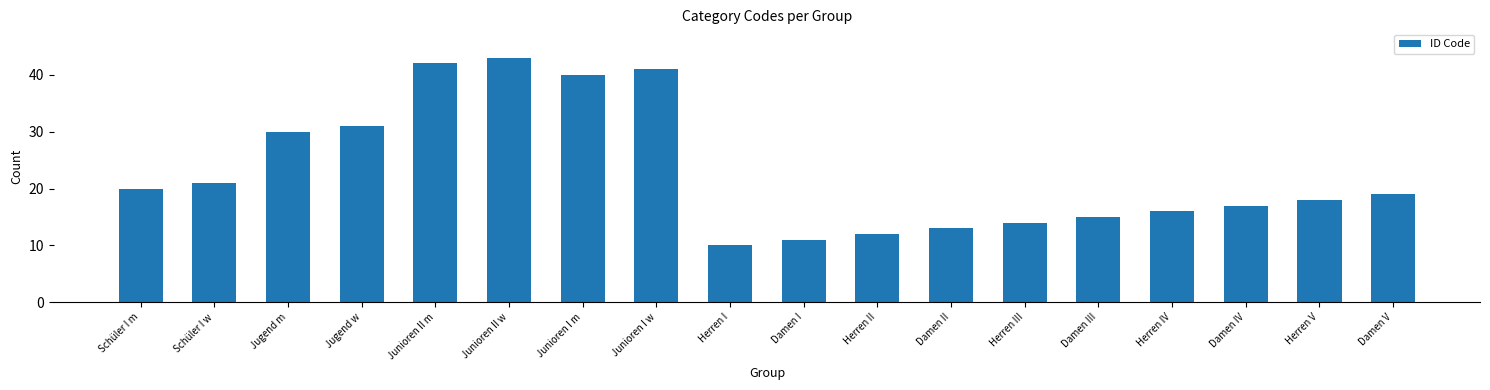

Which label corresponds to the smallest value in the chart?

Herren I